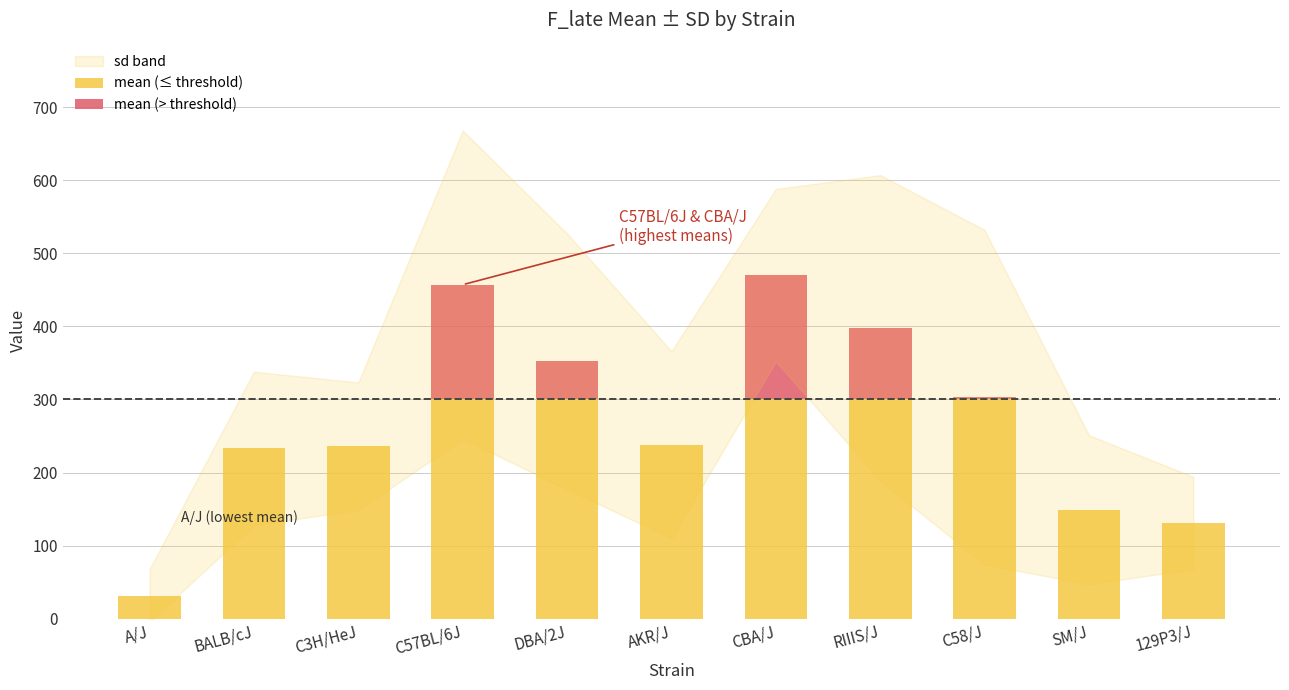

Which category has the lowest value in the sd series?

A/J